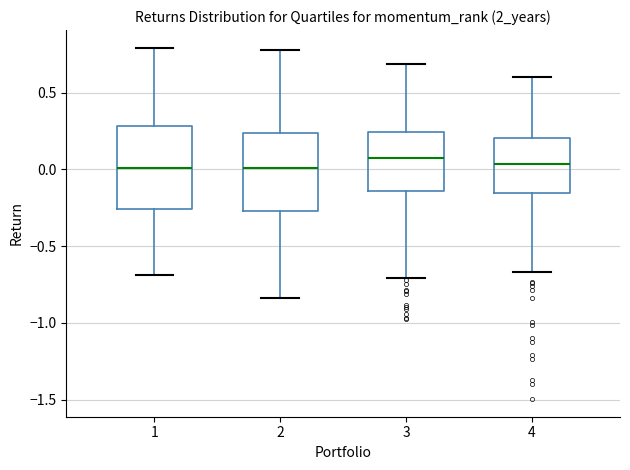

Where does the lower whisker of the box at x = 4 end on the y-axis? The values are not printed on the chart, so give them approximately, as read against the axis.

-0.65